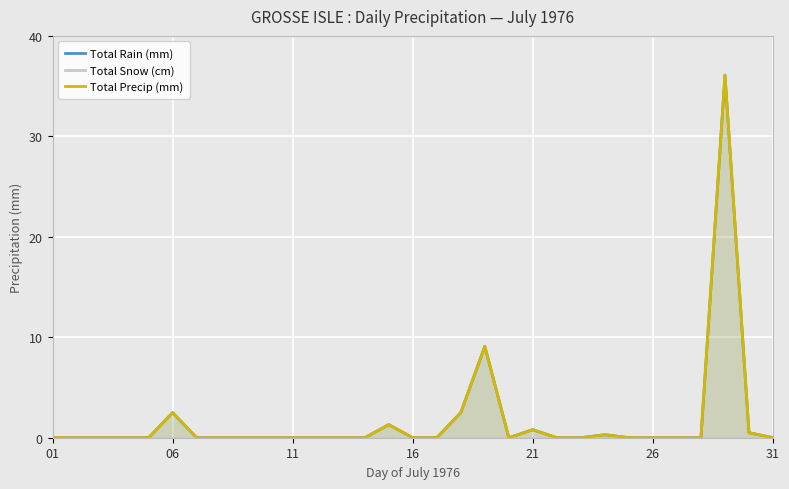

Count the number of data series in this chart.

3